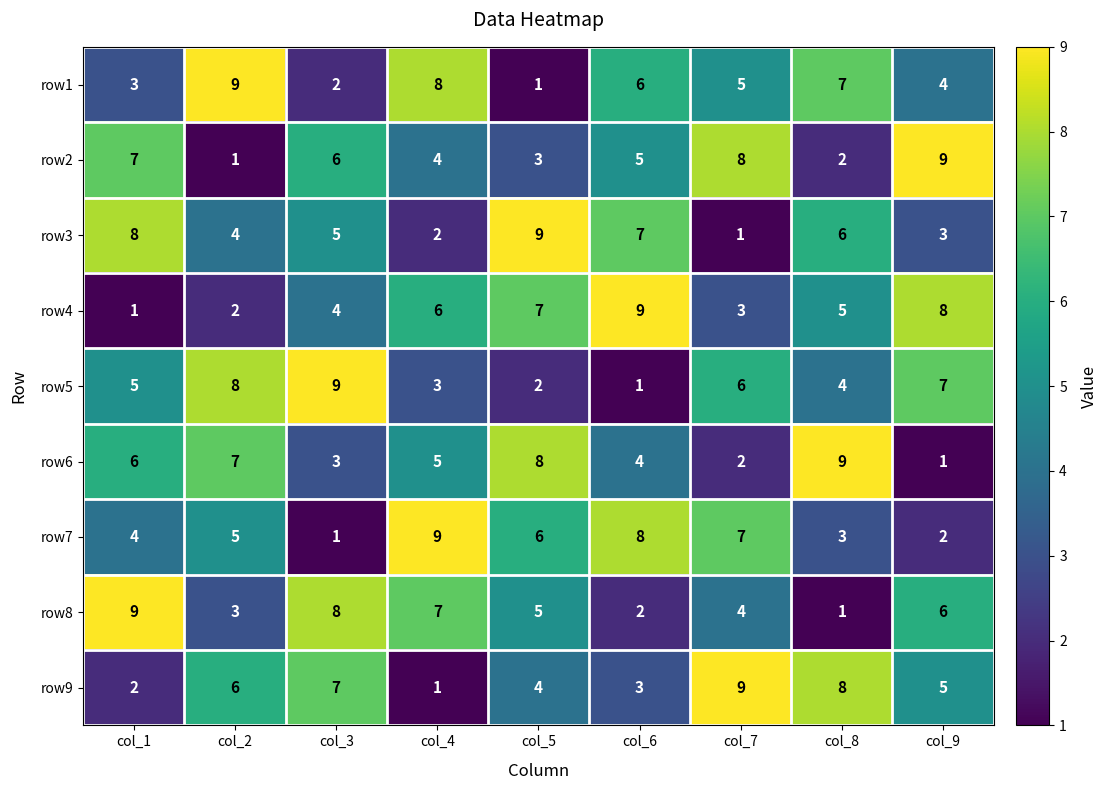

What is the total value across all series at col_7?

45